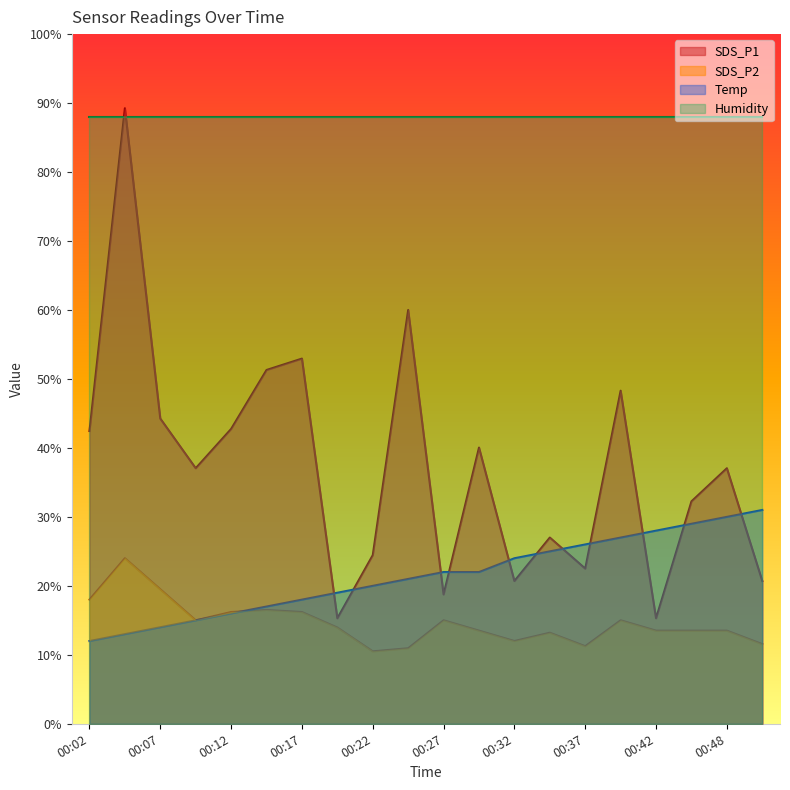

How many lines are shown in the chart?

4